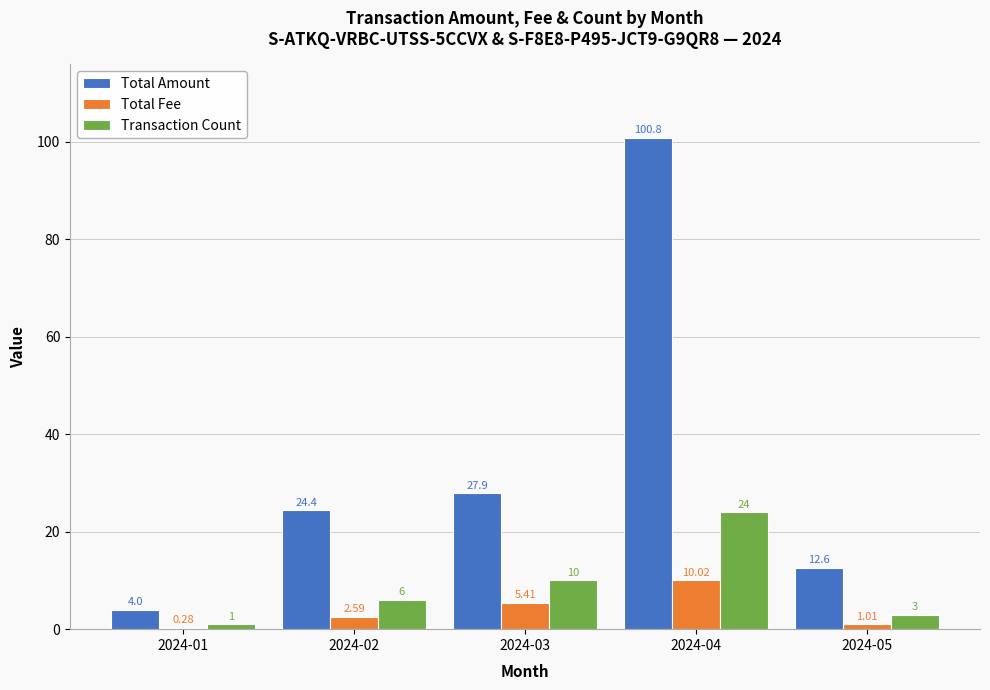

At which category is the sum across all series the highest?

2024-04